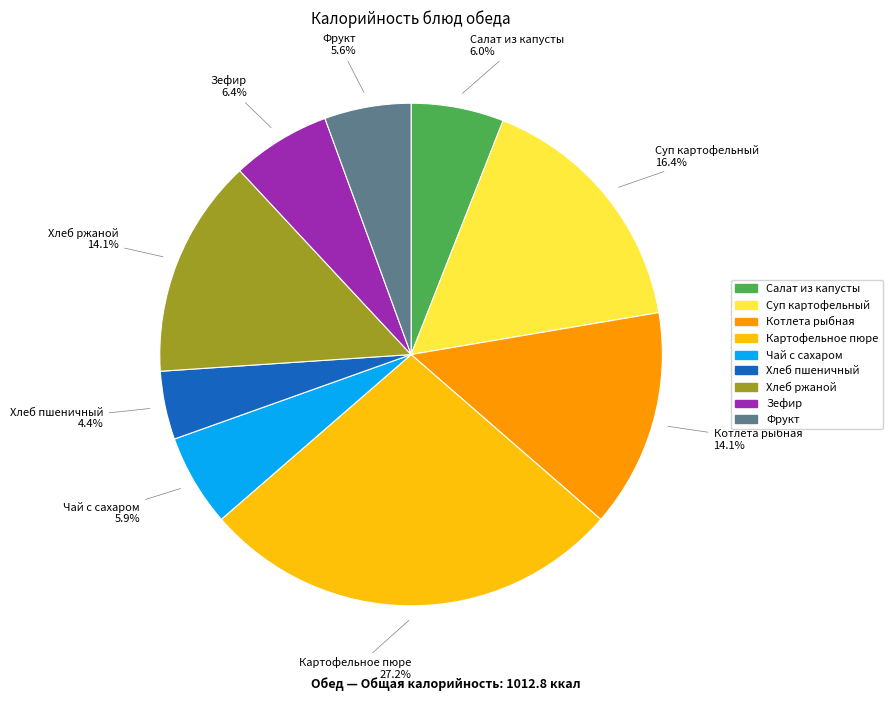

To the nearest percent, what percentage of the pie is Зефир?

6%